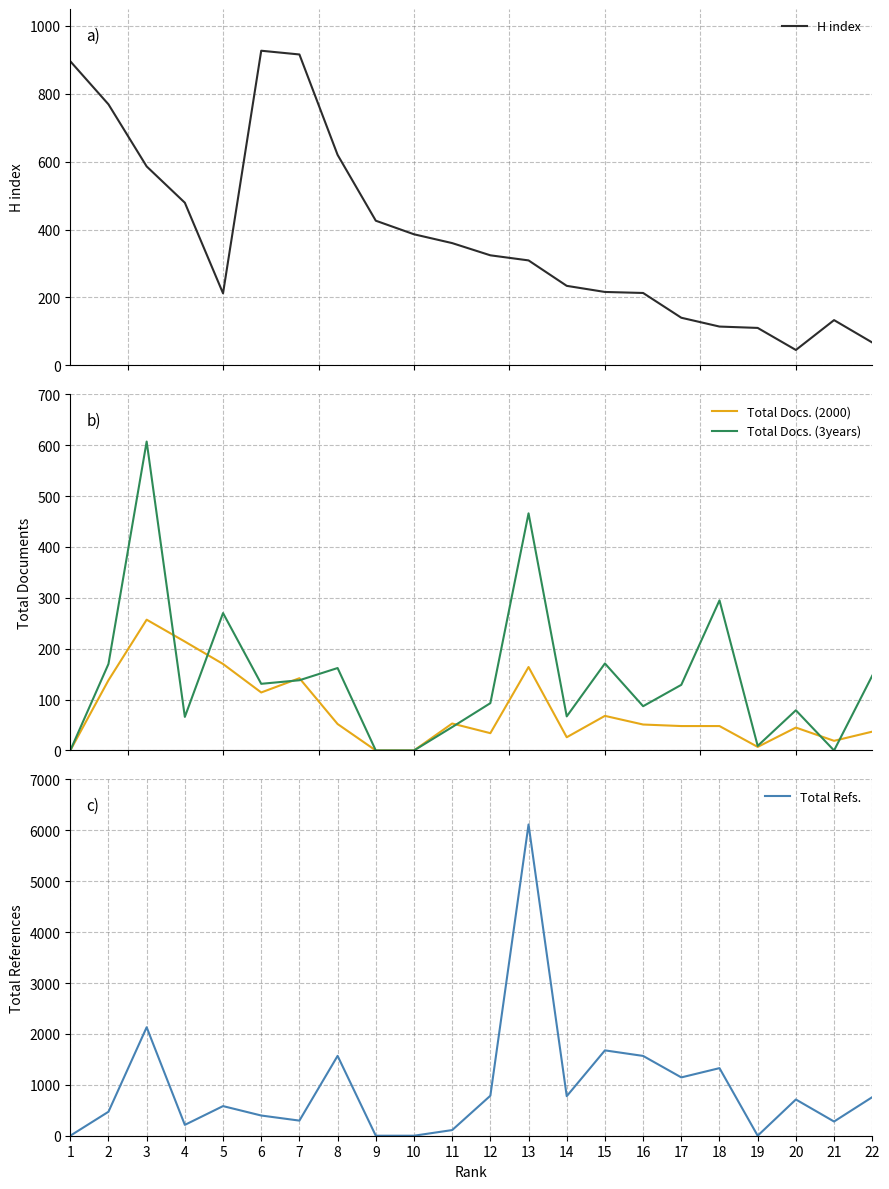

After their last crossing, which series has the higher values: Total Refs. or Total Docs. (3years)?

Total Refs.